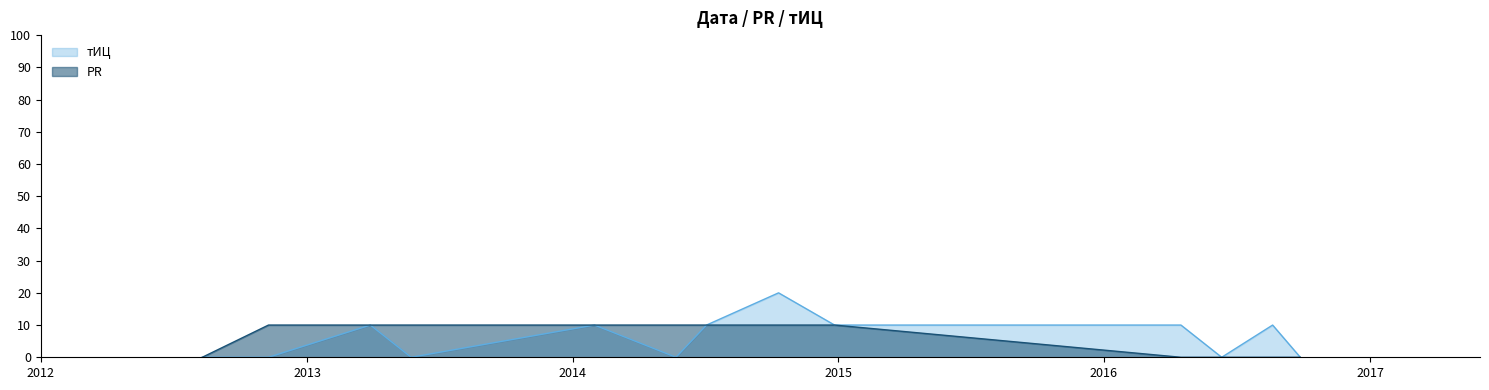

Which series has the largest range (max minus min)?

тИЦ